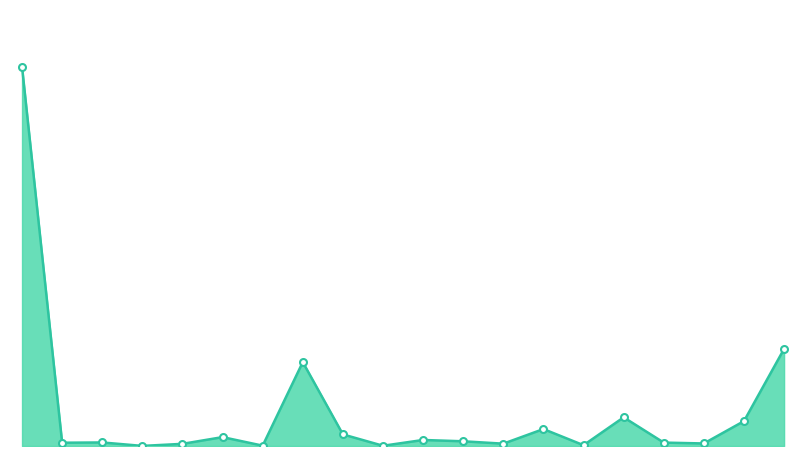

At which category does the chart reach its minimum across all series?

OVP